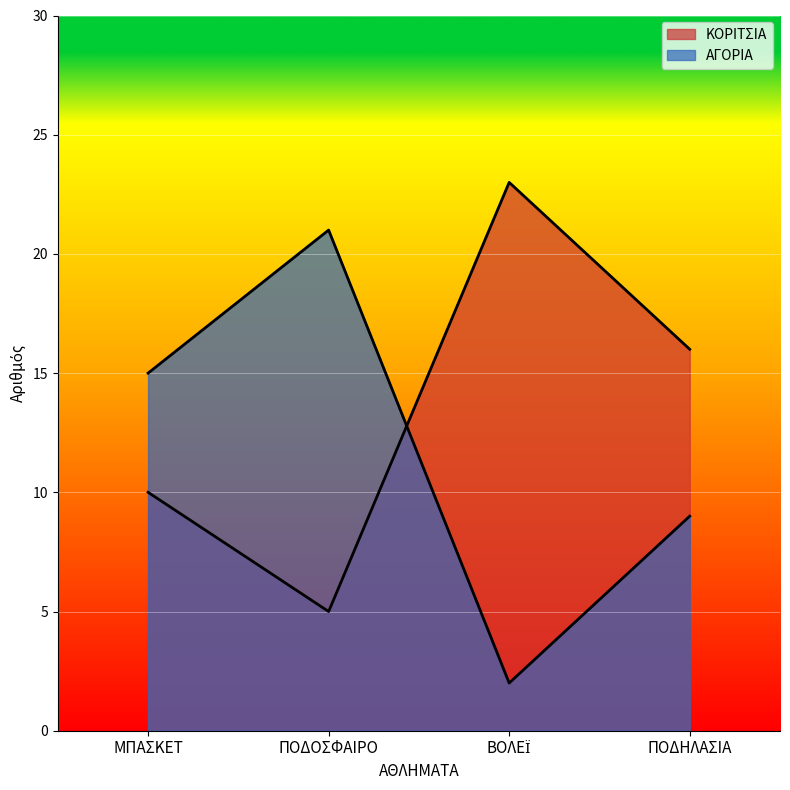

What are all the series names shown in the legend?

ΚΟΡΙΤΣΙΑ, ΑΓΟΡΙΑ